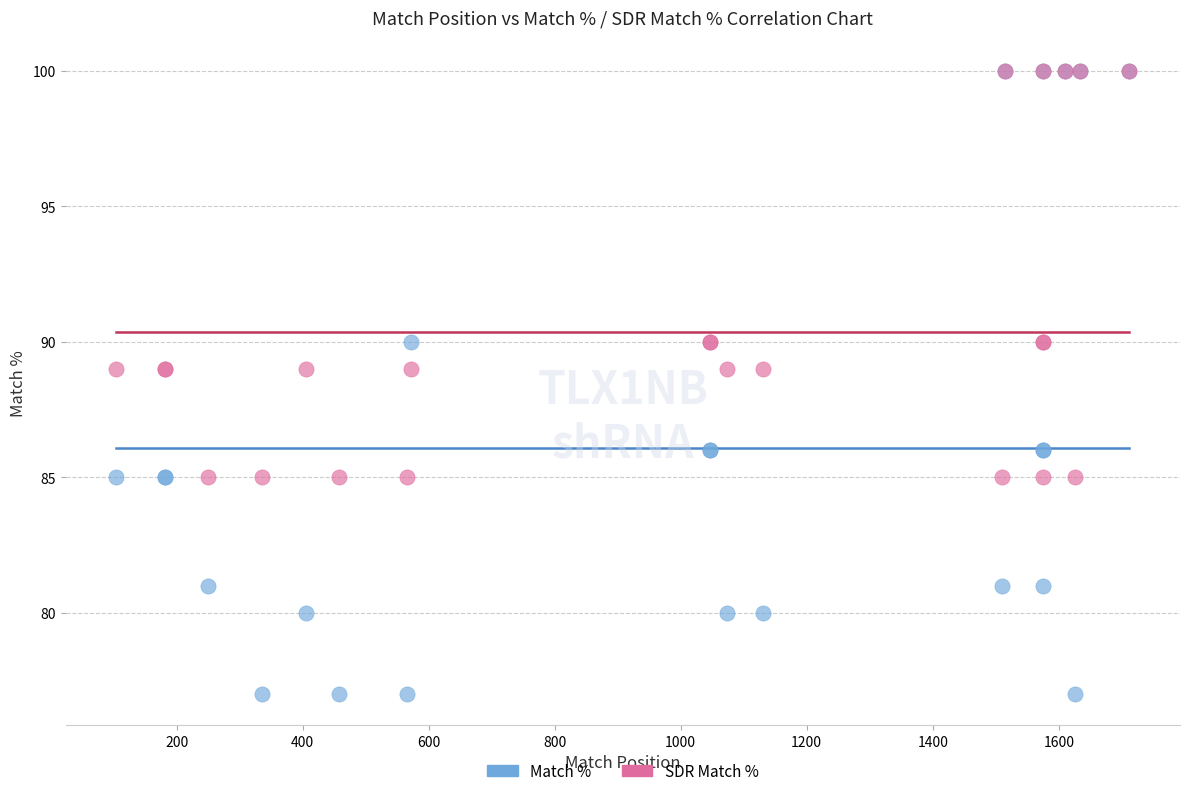

What are all the series names shown in the legend?

Match %, SDR Match %